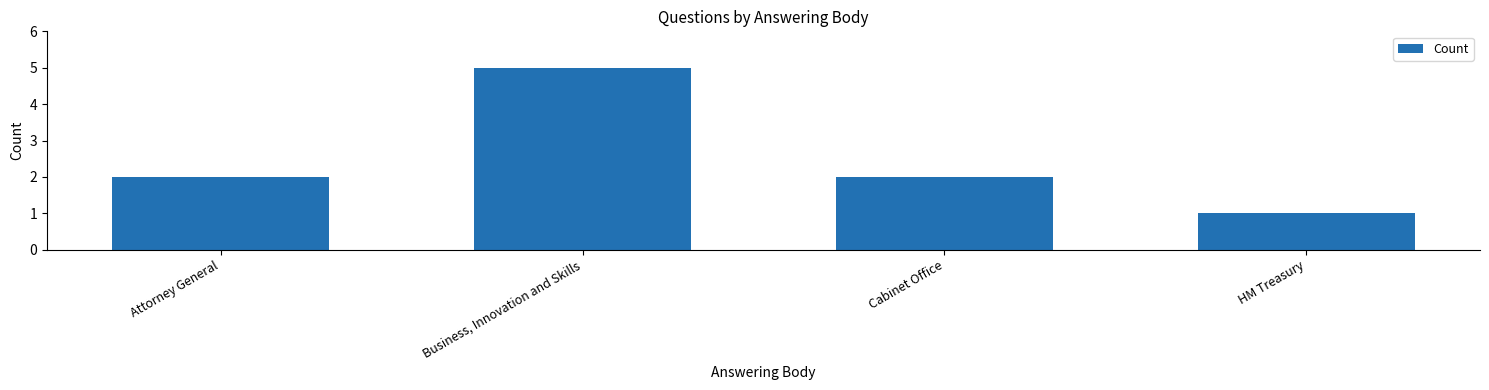

Does the chart contain any negative values?

No